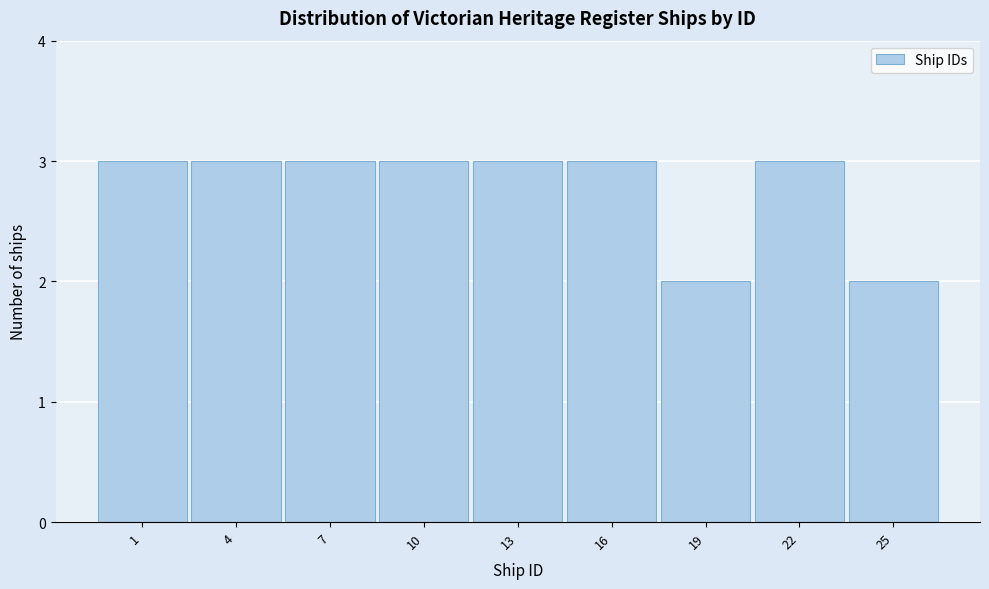

Reading left to right, transcribe all the data shown in this chart.

3	3	3	3	3	3	2	3	2